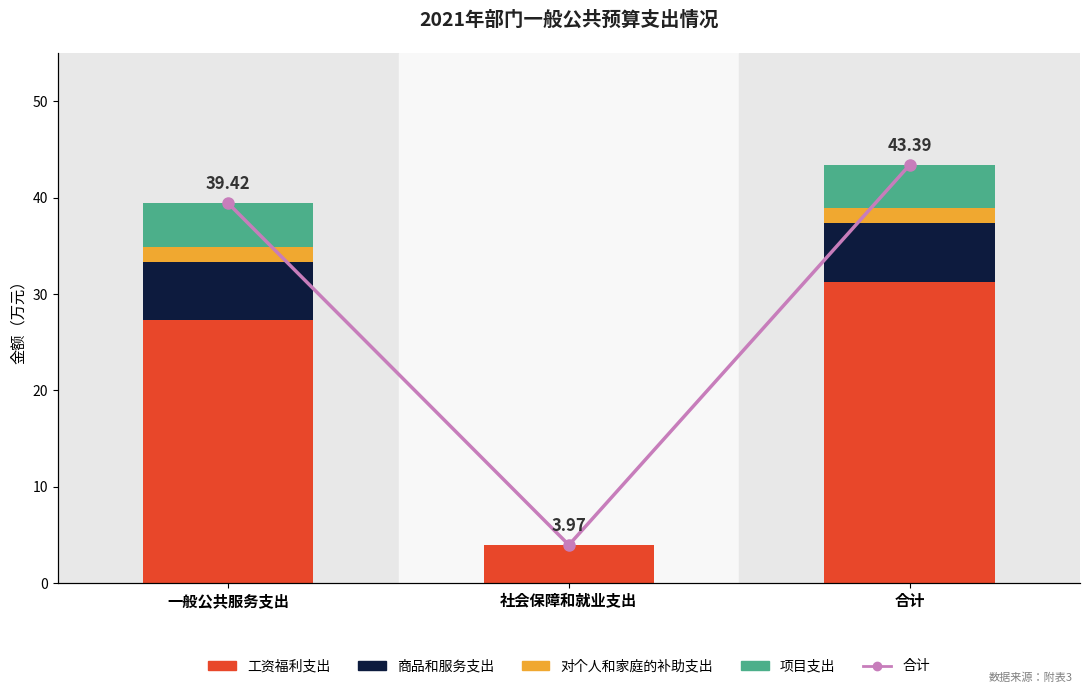

What is the spread (max minus min) of values at 一般公共服务支出?

37.9